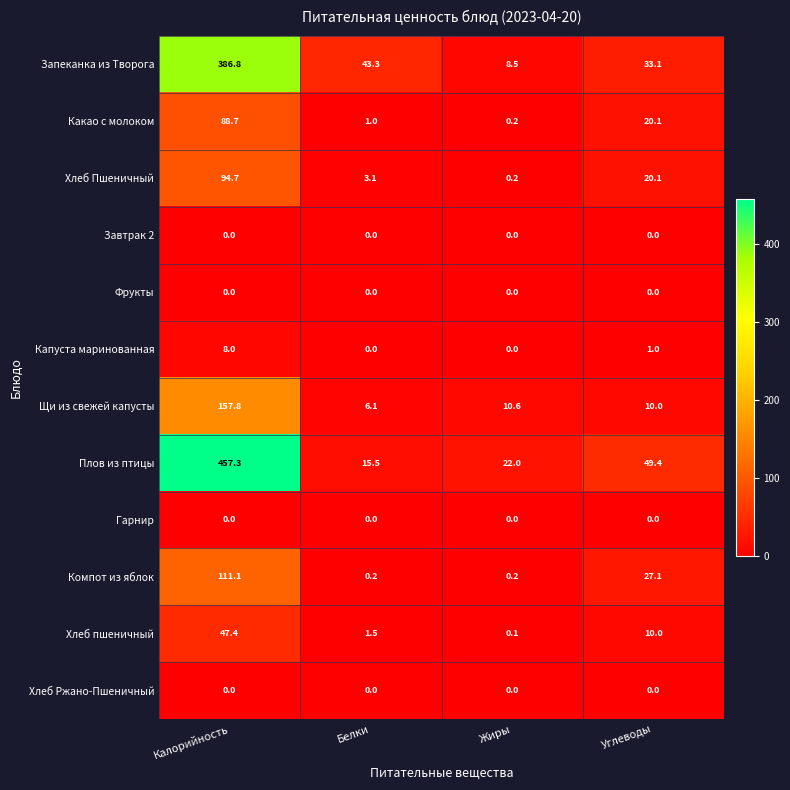

What is the spread (max minus min) of values at Белки?

43.3